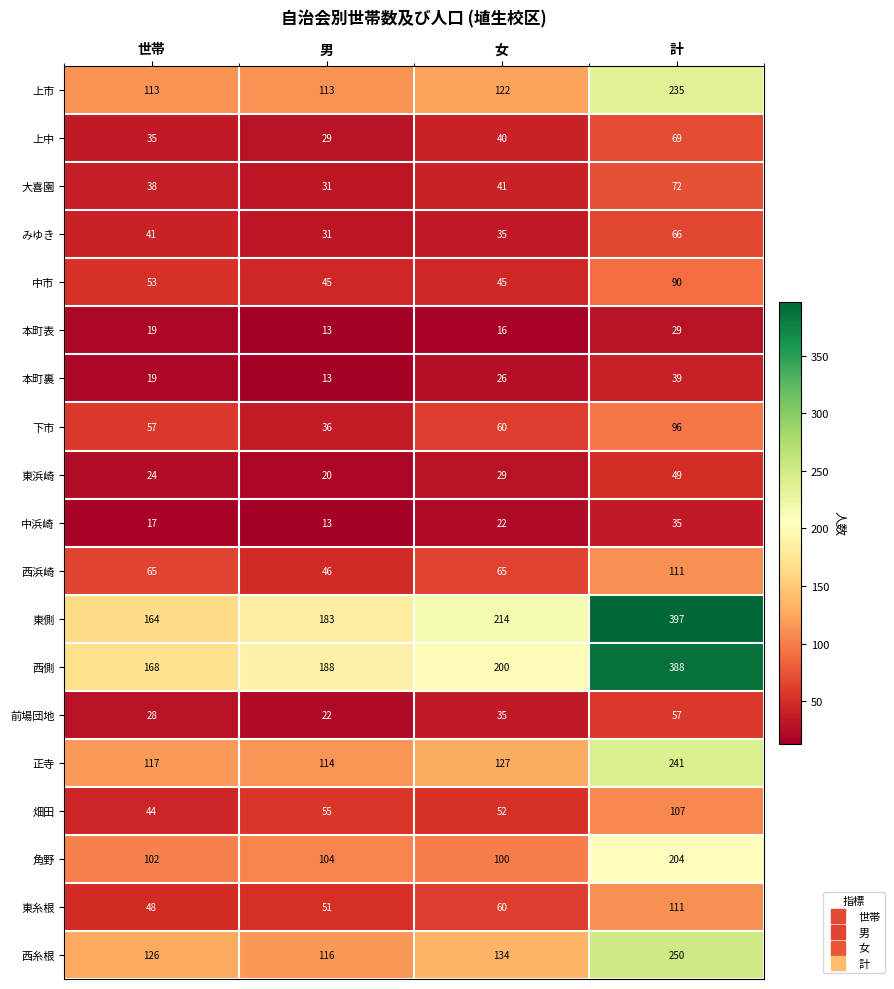

Which series has the largest range (max minus min)?

東側